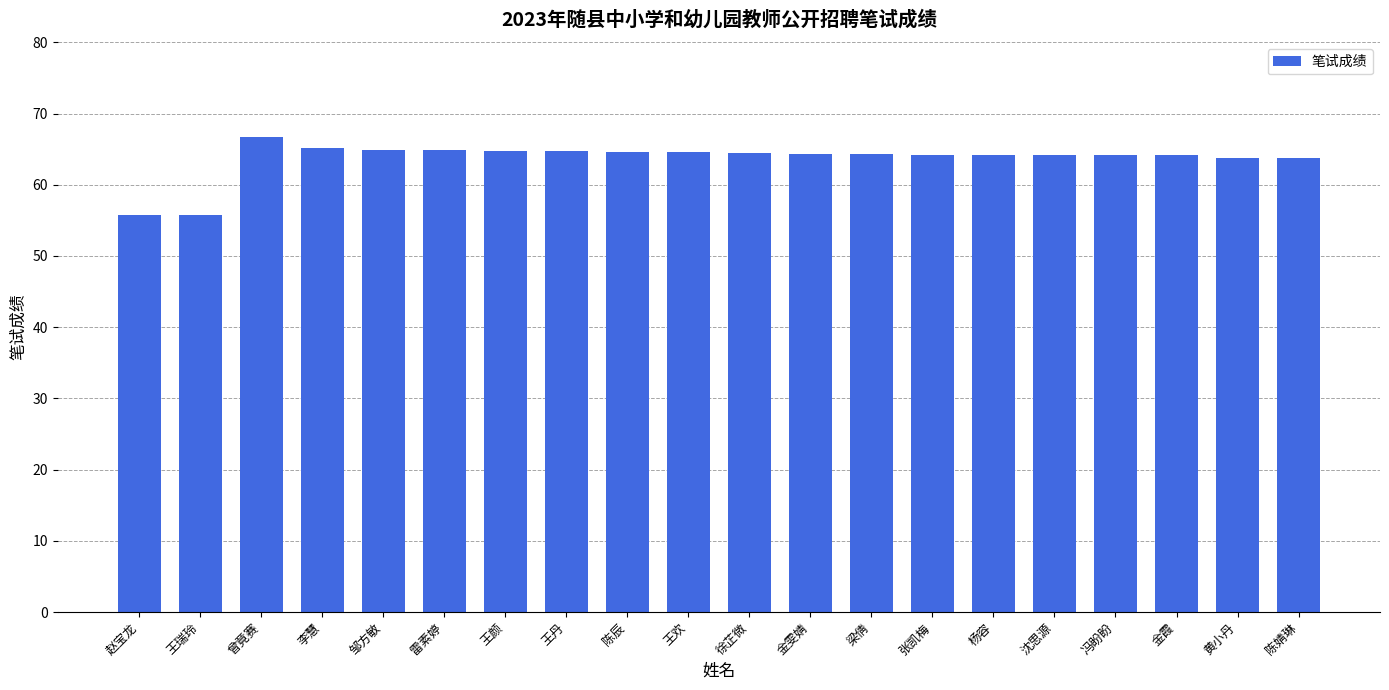

What is the sum of all values?

1273.6